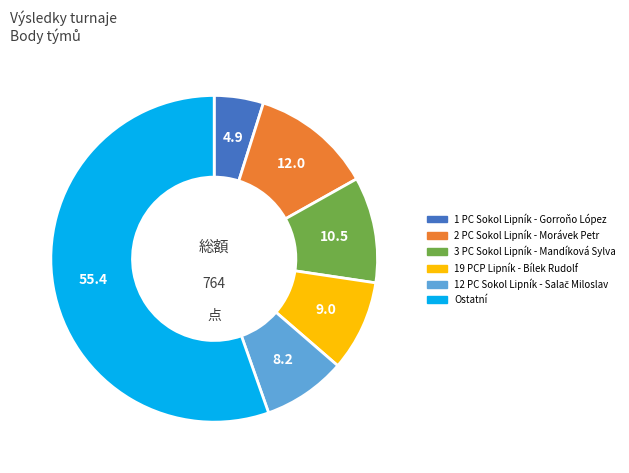

Which has a higher value, 2 PC Sokol Lipník - Morávek Petr or Ostatní?

Ostatní